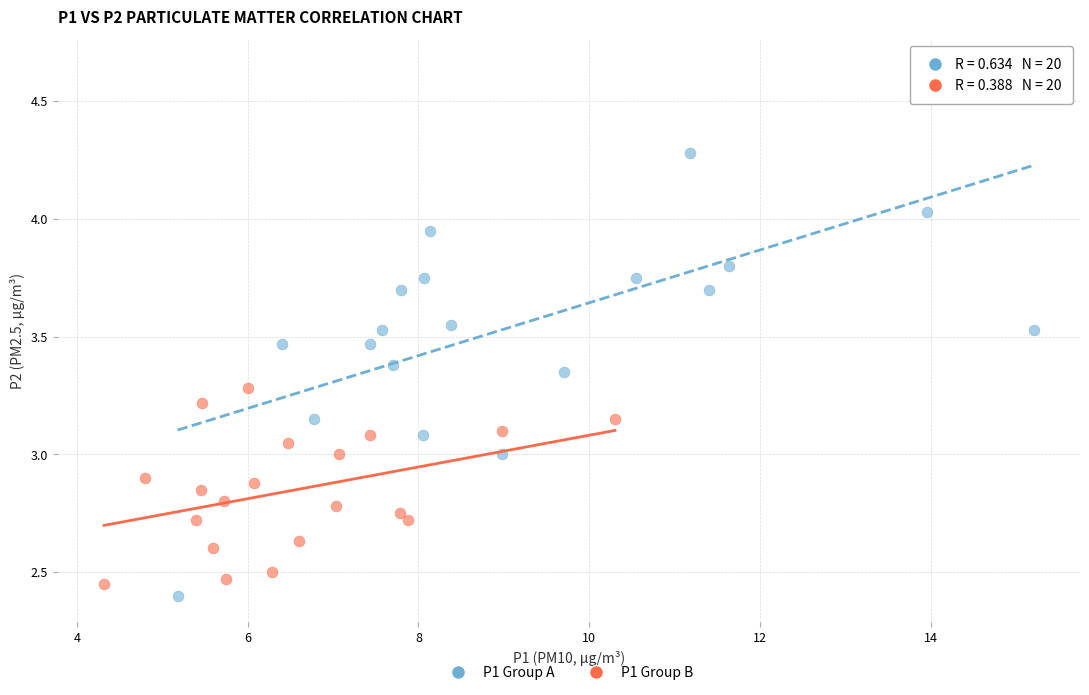

Which series reaches the minimum Y coordinate?

P1 Group A